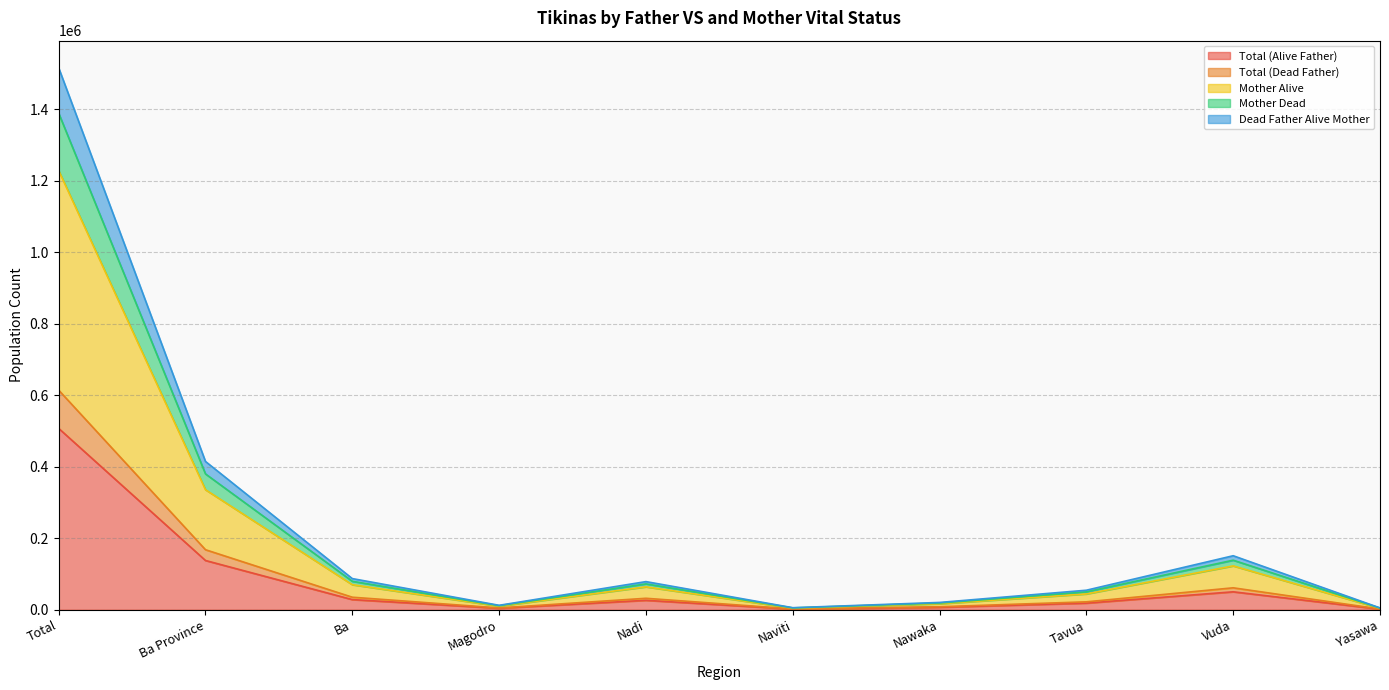

What position from the left is Yasawa?

10